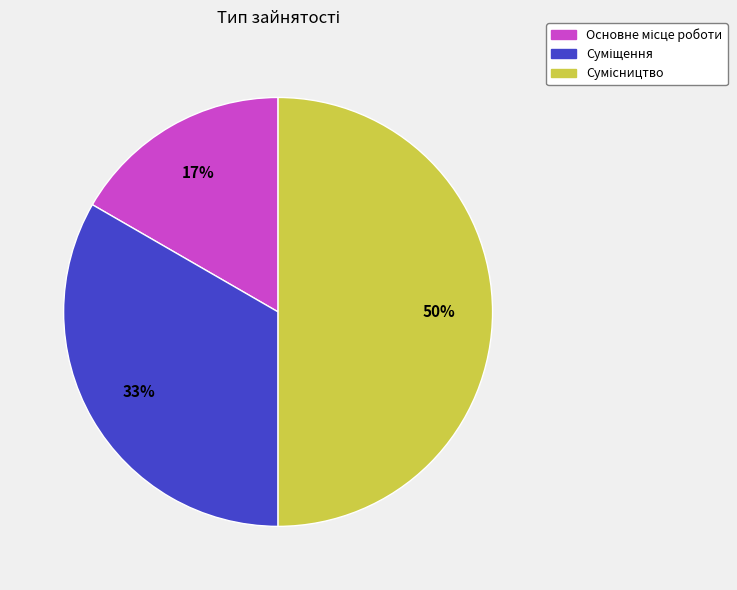

To the nearest percent, what is the difference between the largest and smallest slice percentages?

33%